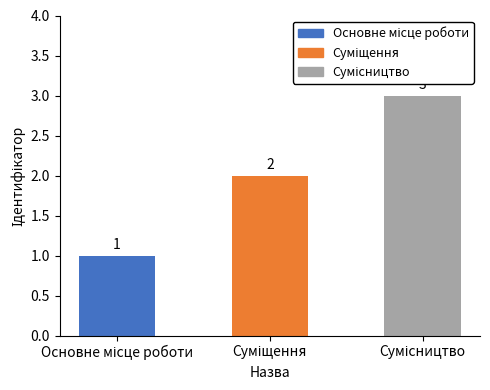

What is the value of the 2nd bar from the left?

2